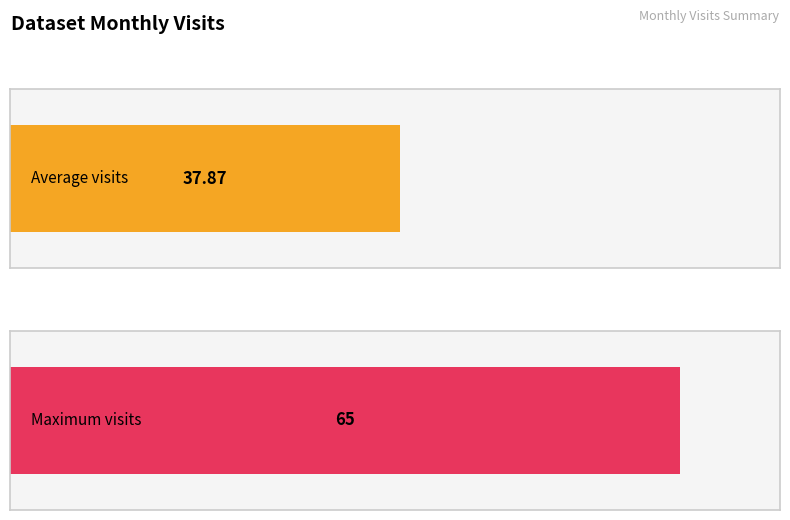

What is the change in value from 2023-06 to 2024-04?

+12